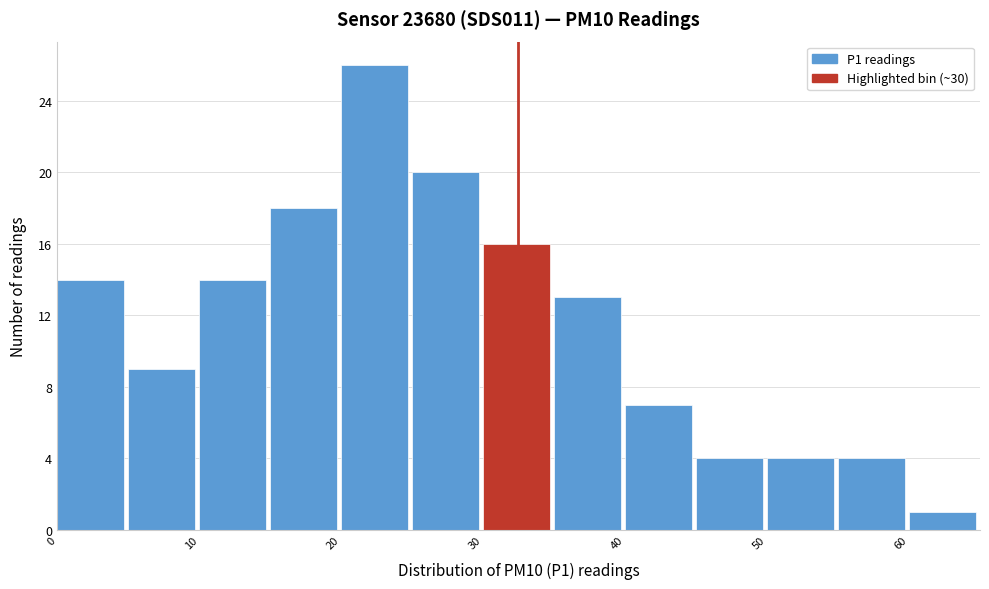

Reading left to right, transcribe this chart: for each bar, give the range it covers on the x-axis and its height. The values are not printed on the chart, so give them approximately, as read against the axis.

0 to 5: 14
5 to 10: 9
10 to 15: 14
15 to 20: 18
20 to 25: 26
25 to 30: 20
30 to 35: 16
35 to 40: 13
40 to 45: 7
45 to 50: 4
50 to 55: 4
55 to 60: 4
60 to 65: 1